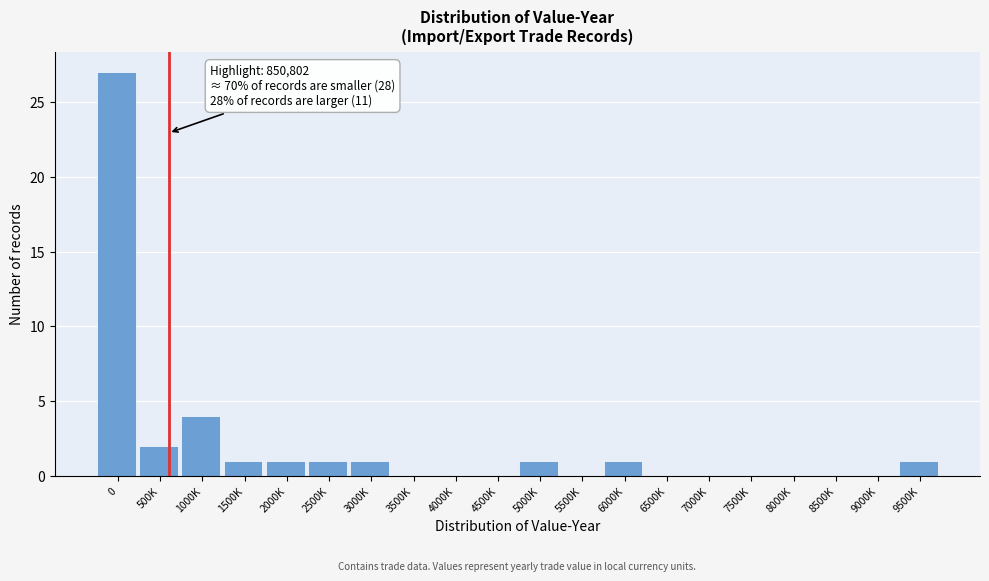

Reading left to right, what are all the values shown in this chart?

0=27	500K=2	1000K=4	1500K=1	2000K=1	2500K=1	3000K=1	3500K=0	4000K=0	4500K=0	5000K=1	5500K=0	6000K=1	6500K=0	7000K=0	7500K=0	8000K=0	8500K=0	9000K=0	9500K=1